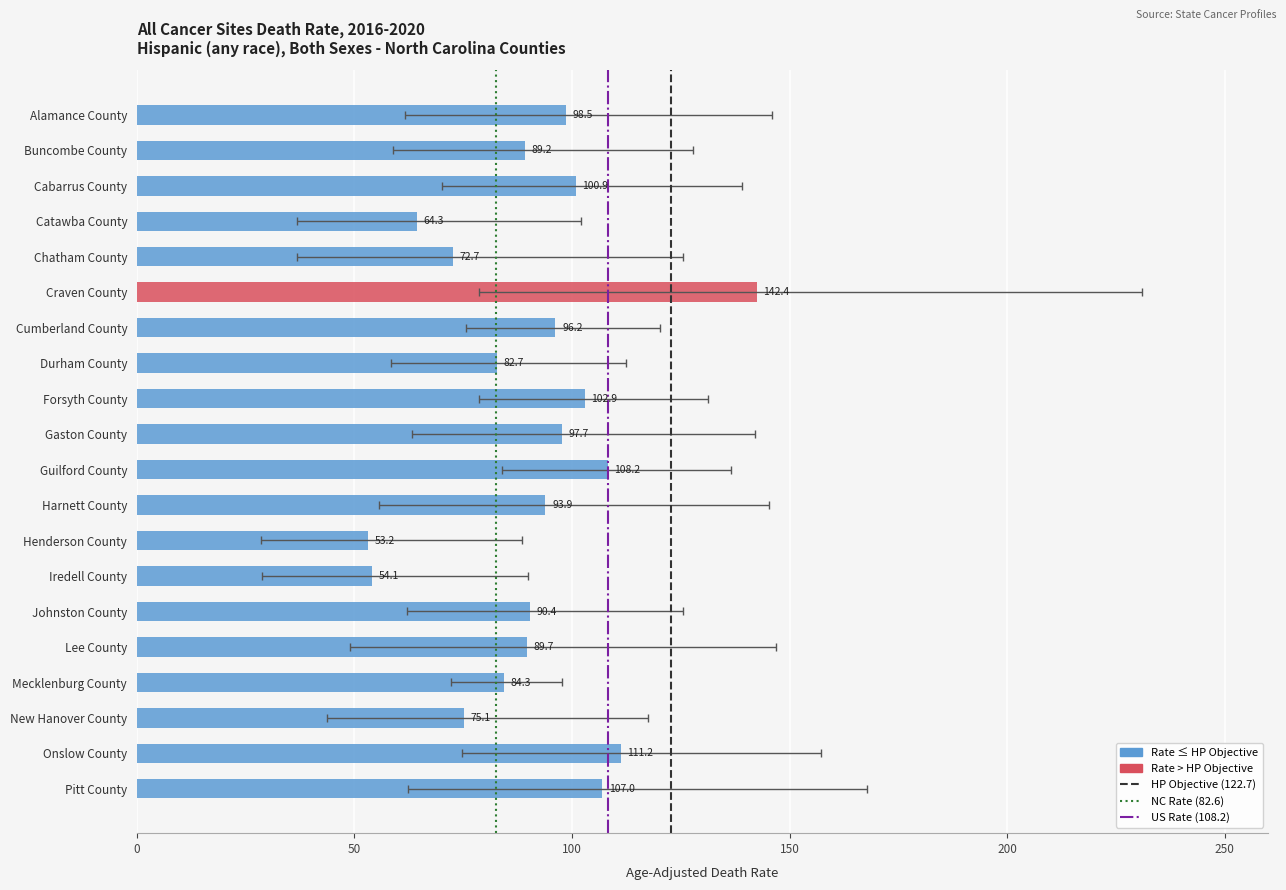

What is the value of the Upper CI bar at the 16th from the left?

146.9